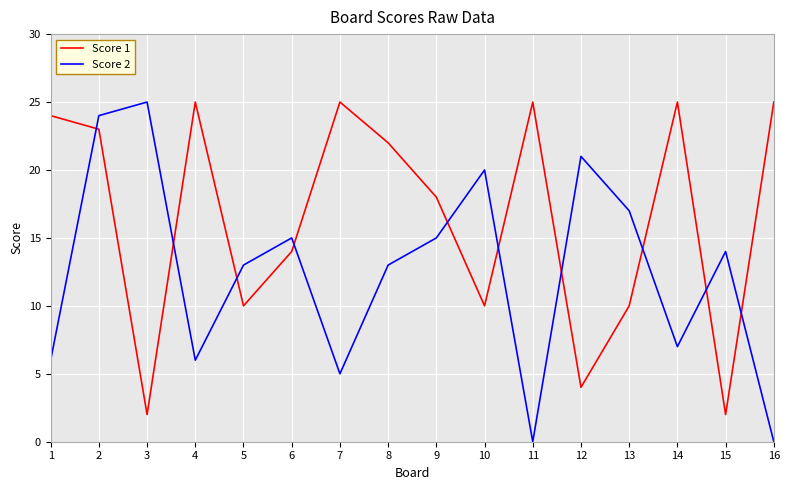

List the series in order of their overall mean, highest first.

Score 1, Score 2